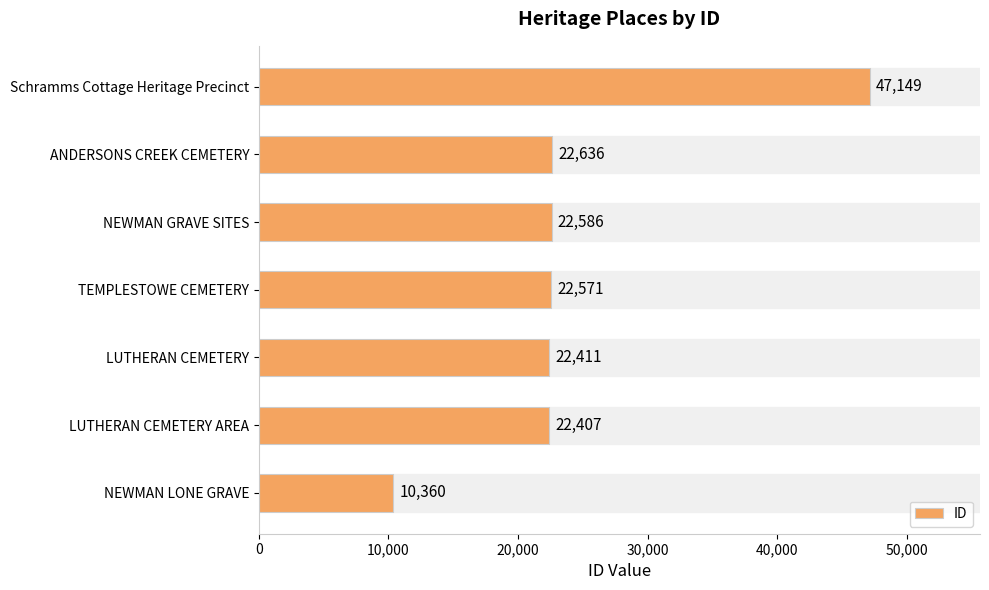

Between LUTHERAN CEMETERY and NEWMAN GRAVE SITES, which is larger?

NEWMAN GRAVE SITES